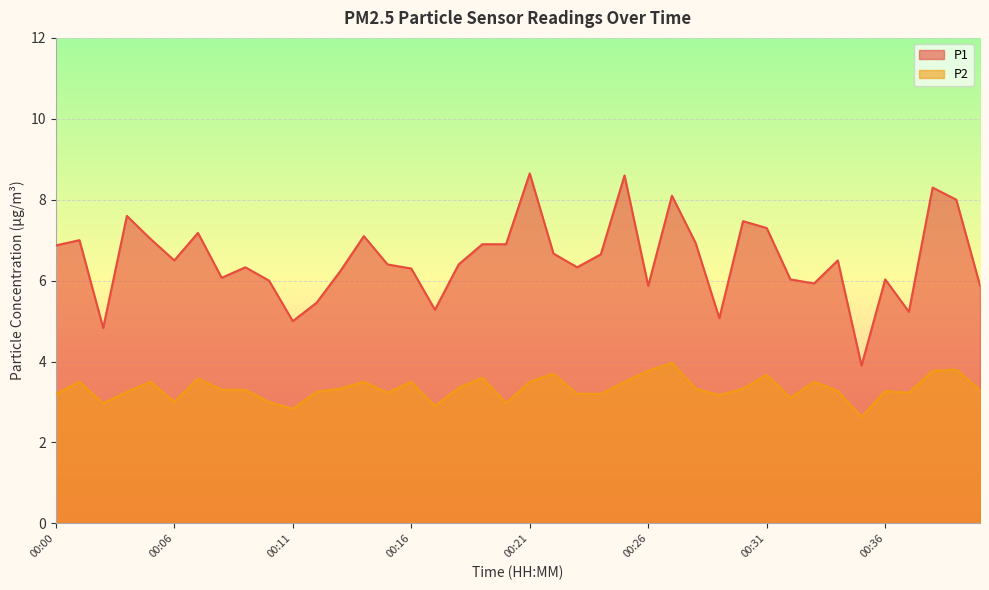

Reading left to right, what are all the values shown in this chart?

P1: 00:00=6.9	00:01=7.0	00:02=4.8	00:03=7.6	00:04=7.0	00:06=6.5	00:07=7.2	00:08=6.1	00:09=6.3	00:10=6.0	00:11=5.0	00:12=5.5	00:13=6.2	00:14=7.1	00:15=6.4	00:16=6.3	00:17=5.3	00:18=6.4	00:19=6.9	00:20=6.9	00:21=8.7	00:22=6.7	00:23=6.3	00:24=6.7	00:25=8.6	00:26=5.9	00:27=8.1	00:28=6.9	00:29=5.1	00:30=7.5	00:31=7.3	00:32=6.0	00:33=5.9	00:34=6.5	00:35=3.9	00:36=6.0	00:37=5.2	00:38=8.3	00:39=8.0	00:40=5.9
P2: 00:00=3.2	00:01=3.5	00:02=3.0	00:03=3.2	00:04=3.5	00:06=3.0	00:07=3.6	00:08=3.3	00:09=3.3	00:10=3.0	00:11=2.8	00:12=3.2	00:13=3.3	00:14=3.5	00:15=3.2	00:16=3.5	00:17=2.9	00:18=3.4	00:19=3.6	00:20=3.0	00:21=3.5	00:22=3.7	00:23=3.2	00:24=3.2	00:25=3.5	00:26=3.8	00:27=4.0	00:28=3.3	00:29=3.2	00:30=3.3	00:31=3.7	00:32=3.1	00:33=3.5	00:34=3.3	00:35=2.6	00:36=3.3	00:37=3.2	00:38=3.8	00:39=3.8	00:40=3.3